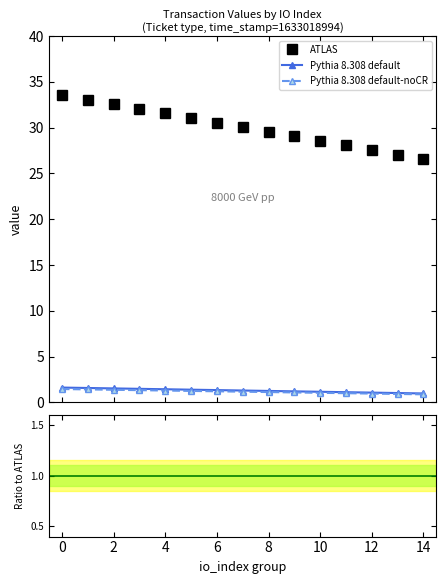

At which category does the chart reach its minimum across all series?

14